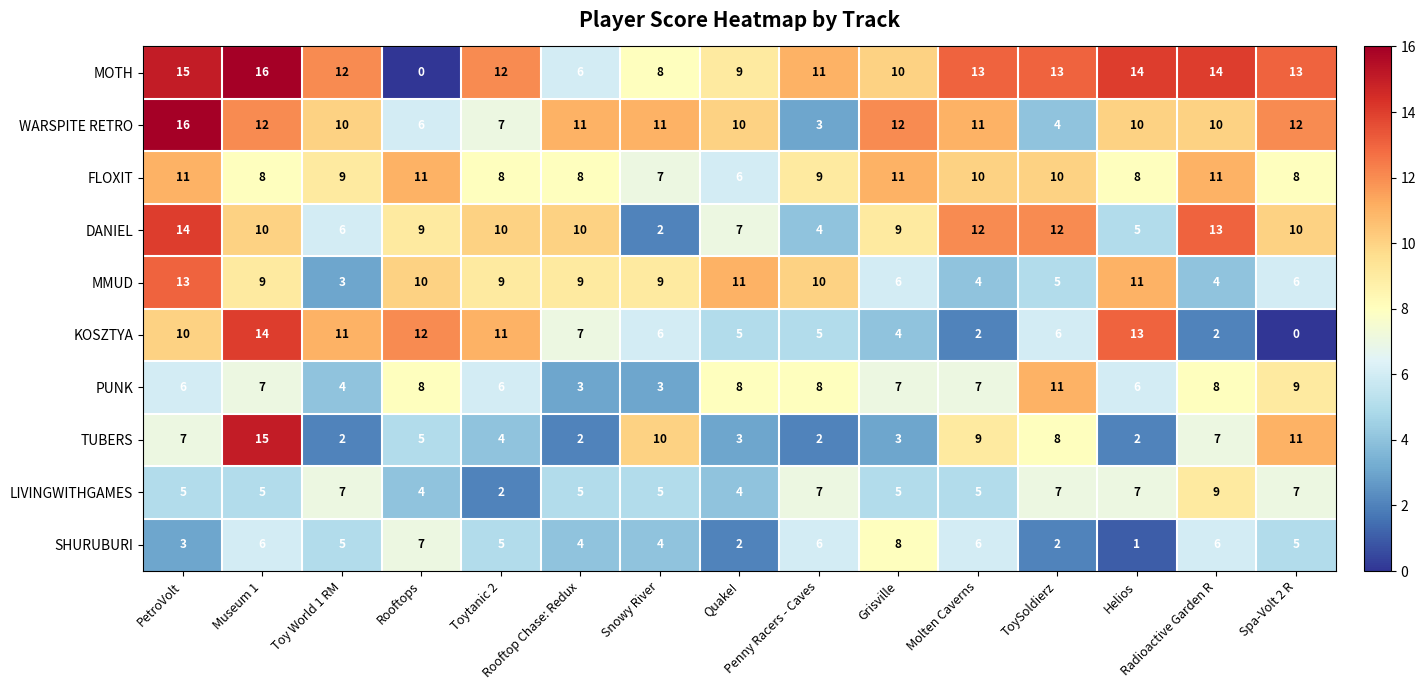

Which series has the largest total across all categories?

MOTH